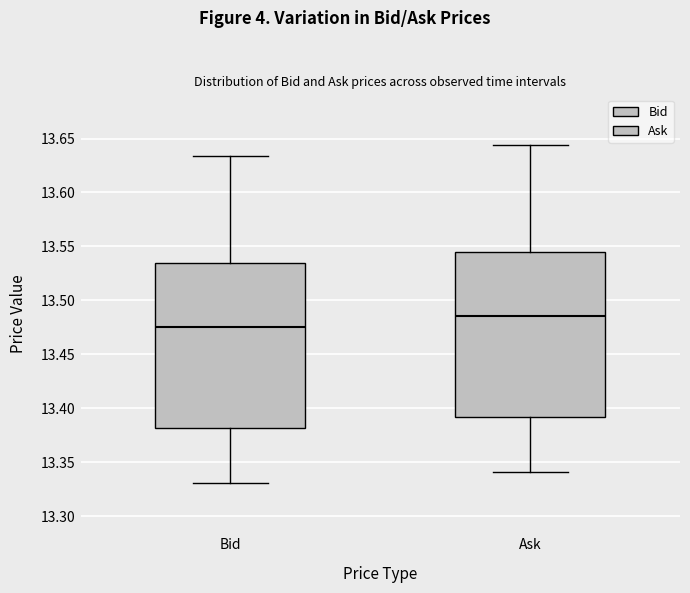

Reading left to right, read every box against the y-axis: the position of its median line, the range the box covers, and the ends of its whiskers. The values are not printed on the chart, so give them approximately, as read against the axis.

Bid: median 13.475, box 13.380 to 13.535, whiskers 13.330 to 13.635
Ask: median 13.485, box 13.390 to 13.545, whiskers 13.340 to 13.645